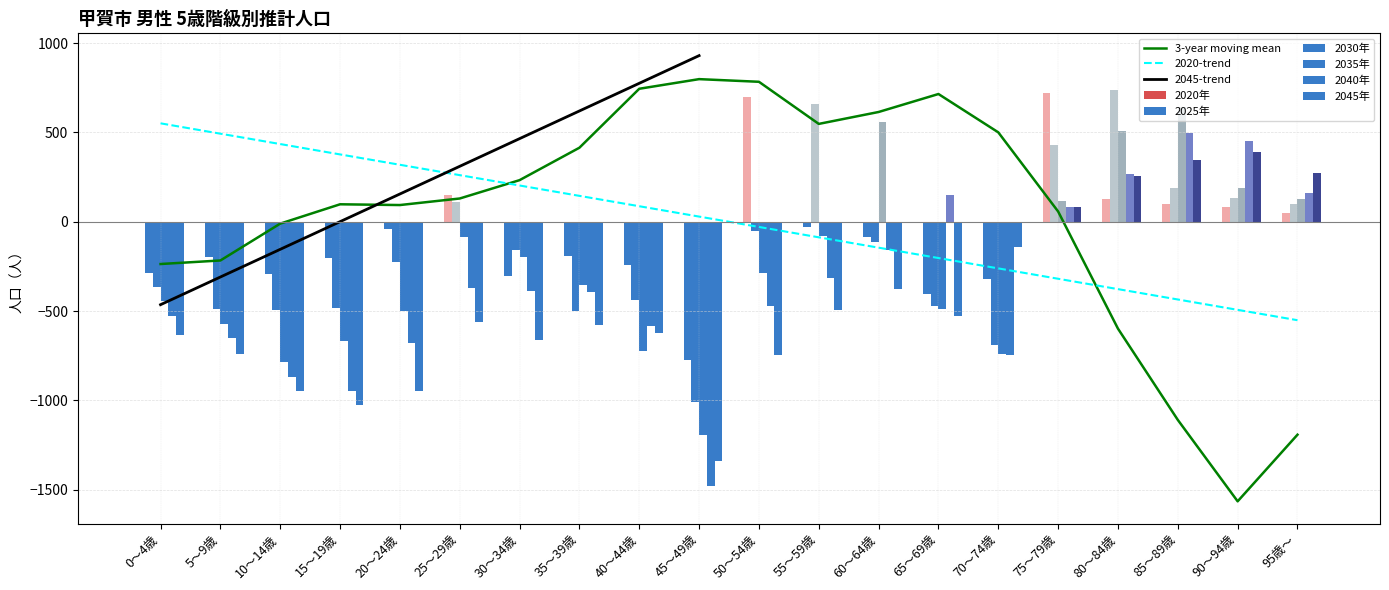

Is the value of 2020-trend at 85～89歳 greater than the value of 3-year moving mean at 95歳～?

Yes